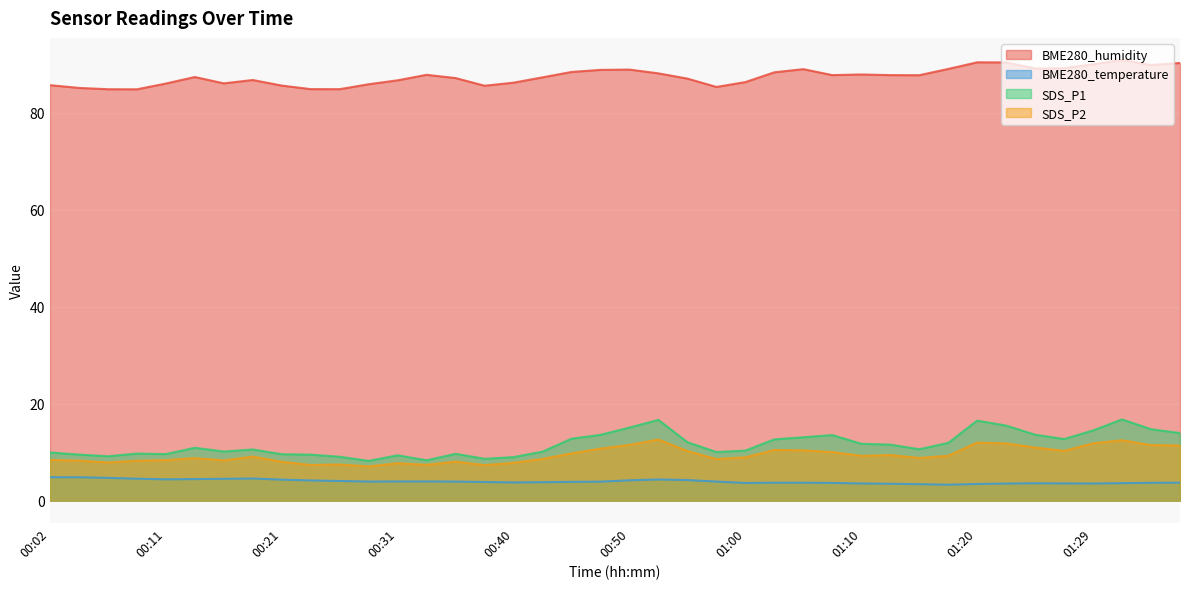

At 00:40, list the series in order from largest to smallest.

BME280_humidity, SDS_P1, SDS_P2, BME280_temperature